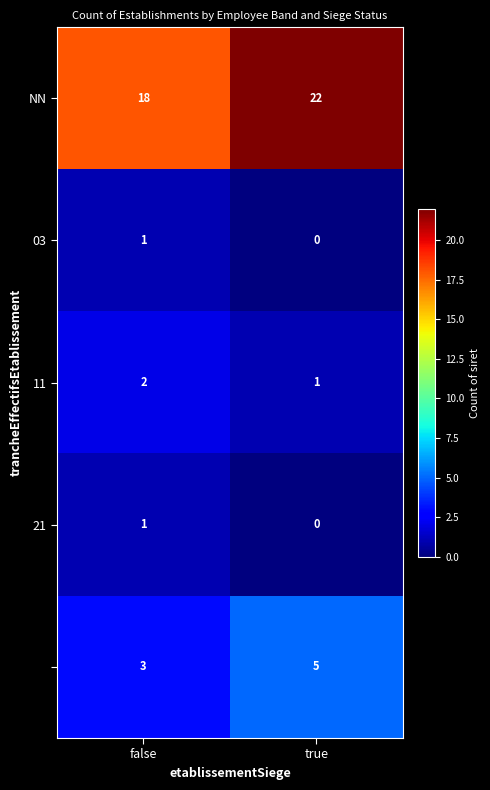

Count the number of categories in the chart.

2